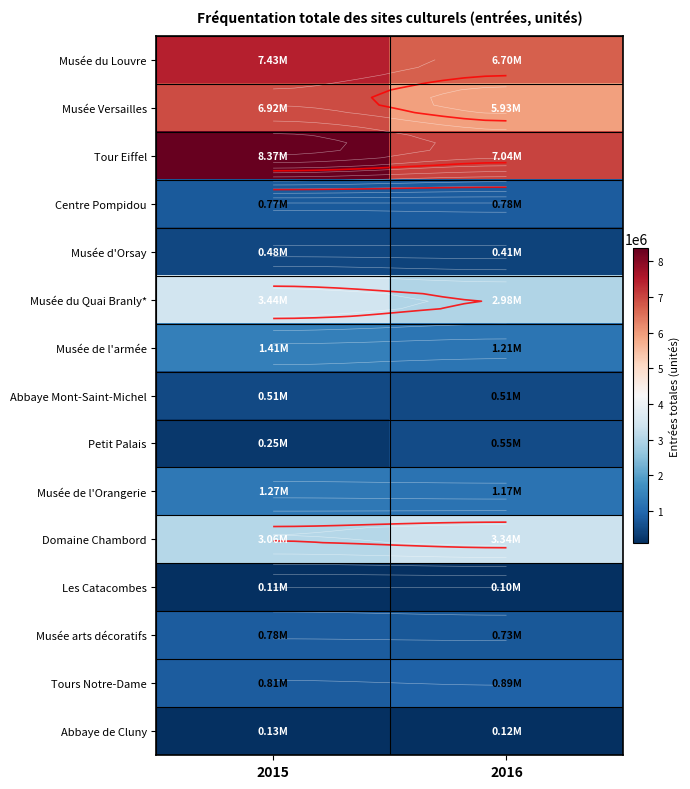

Rank the series at 2016 from highest to lowest value.

Tour Eiffel, Musée du Louvre, Musée Versailles, Domaine Chambord, Musée du Quai Branly*, Musée de l'armée, Musée de l'Orangerie, Tours Notre-Dame, Centre Pompidou, Musée arts décoratifs, Petit Palais, Abbaye Mont-Saint-Michel, Musée d'Orsay, Abbaye de Cluny, Les Catacombes